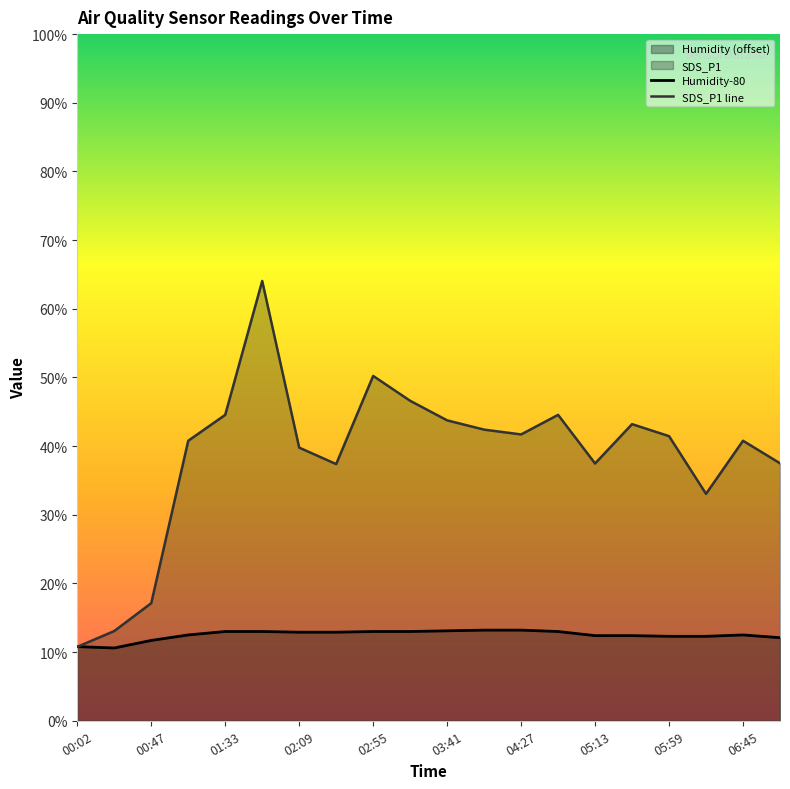

Does the chart display data point markers on the line(s)?

No